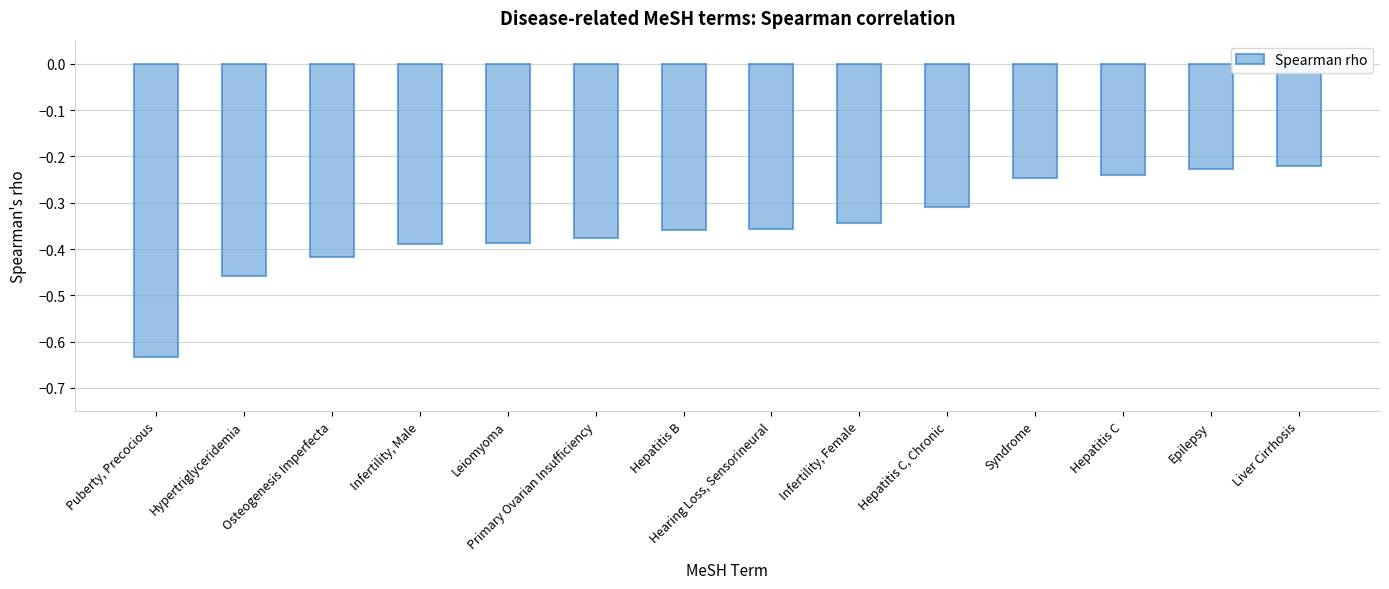

At which category does the chart reach its peak across all series?

Liver Cirrhosis